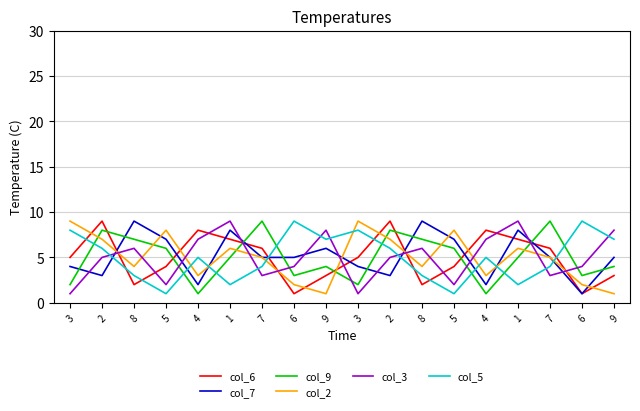

What are all the series names shown in the legend?

col_6, col_7, col_9, col_2, col_3, col_5